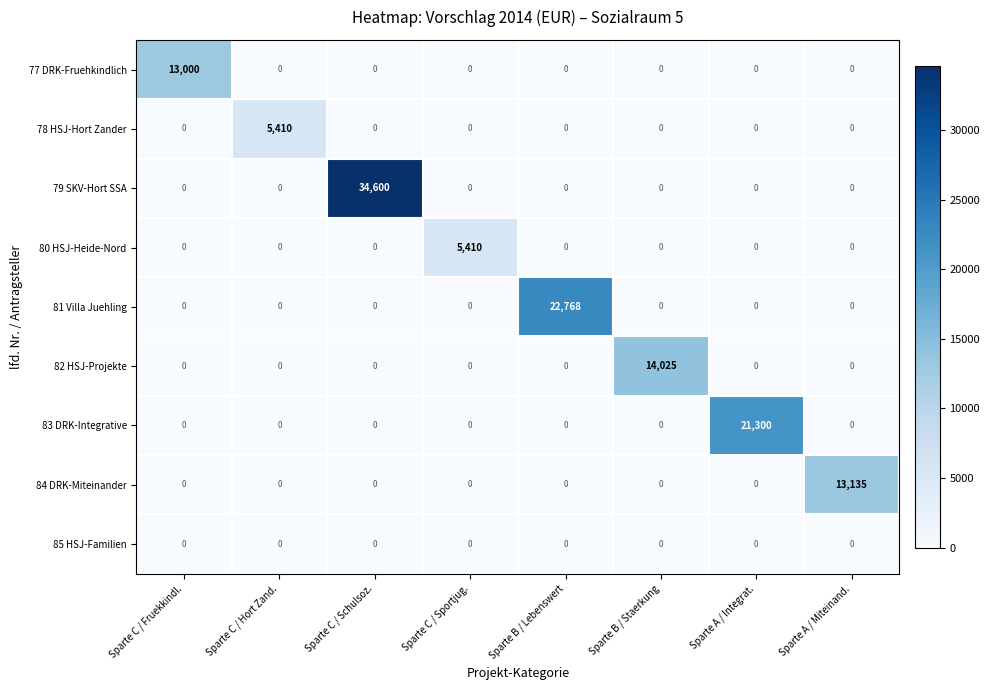

What is the difference between the maximum and minimum values in the 82 HSJ-Projekte series?

14025